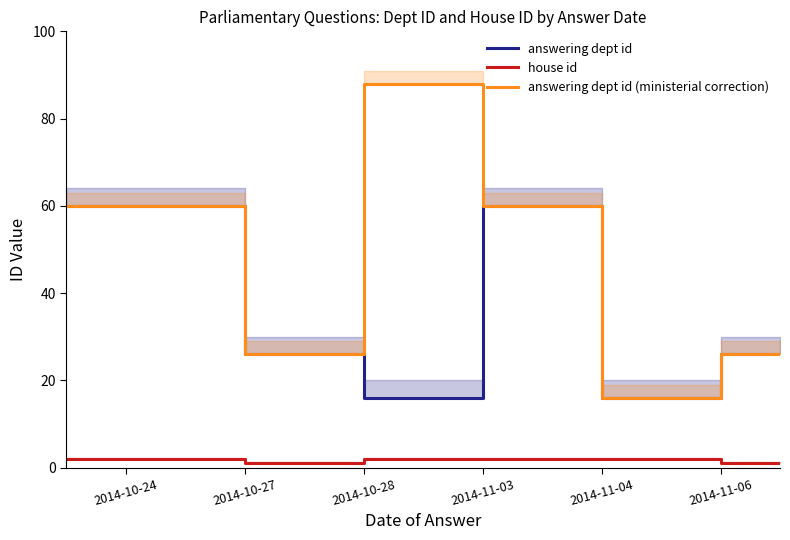

Is this an area chart (filled region under the line)?

No